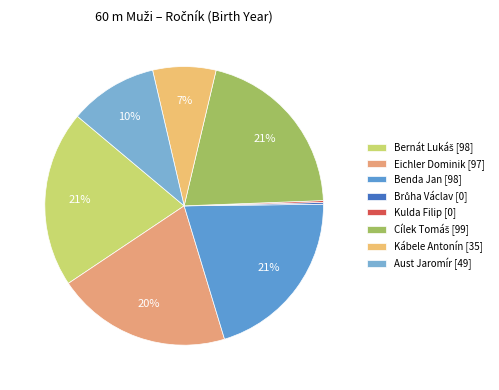

Is Aust Jaromír [49] the majority of the pie?

No